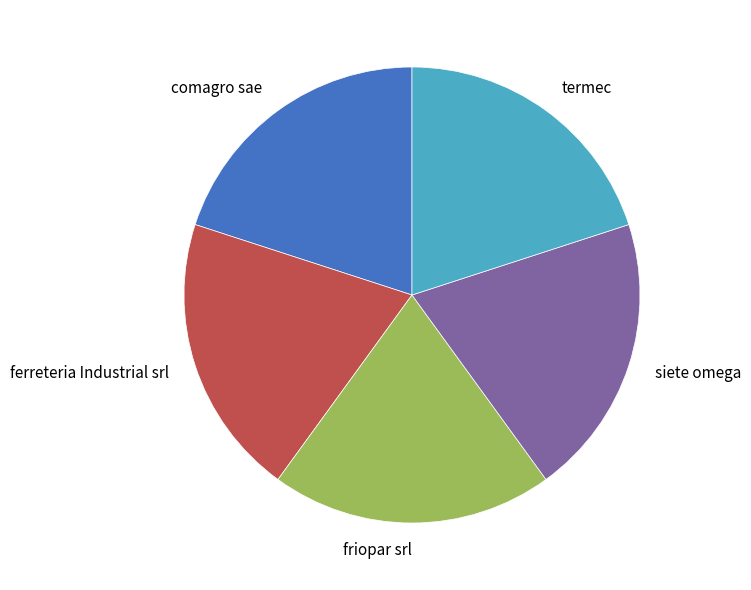

How many slices are in this pie chart?

5